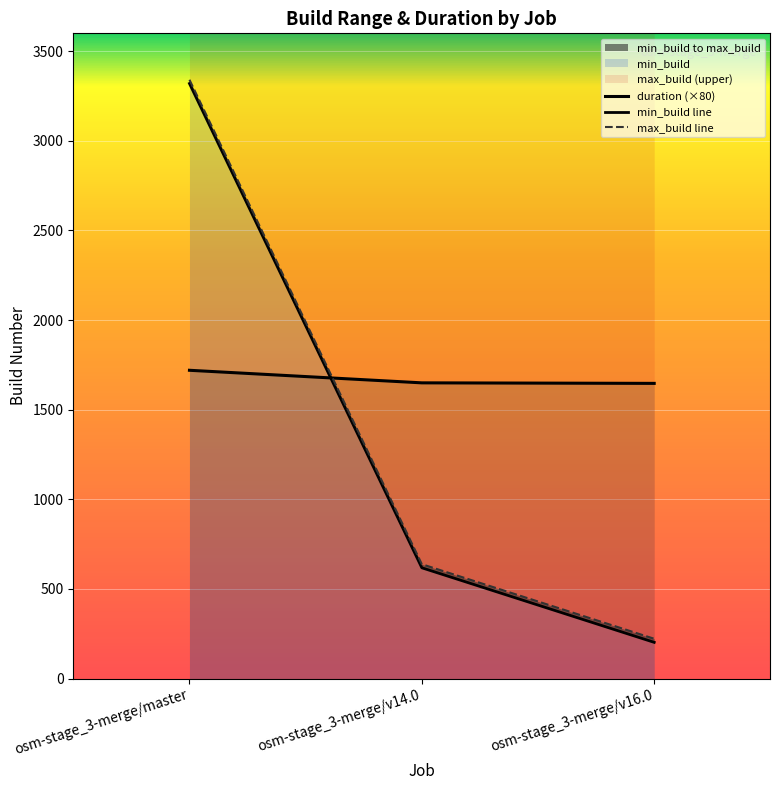

Between osm-stage_3-merge/v14.0 and osm-stage_3-merge/v16.0, which is larger?

osm-stage_3-merge/v14.0